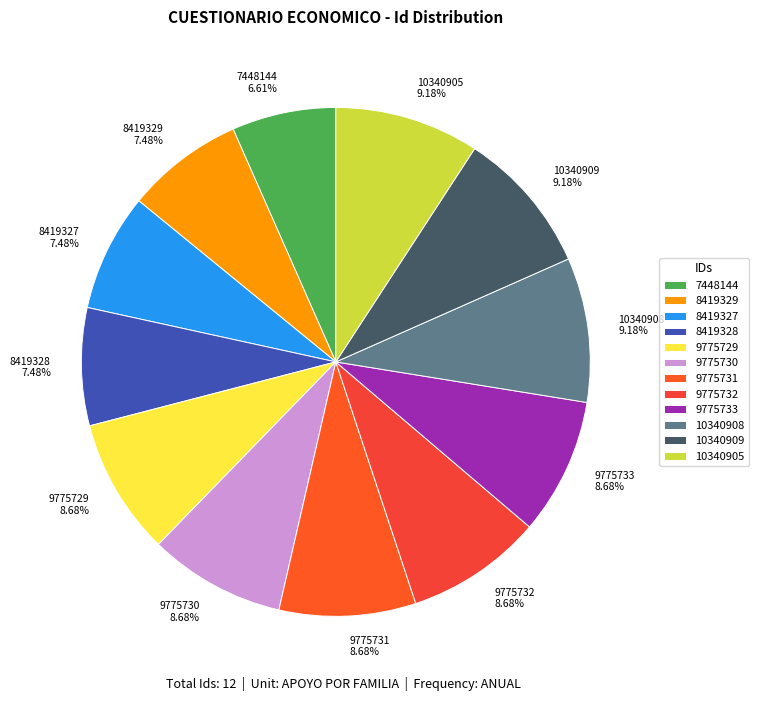

What percentage is the 9775732 slice, to the nearest percent?

9%